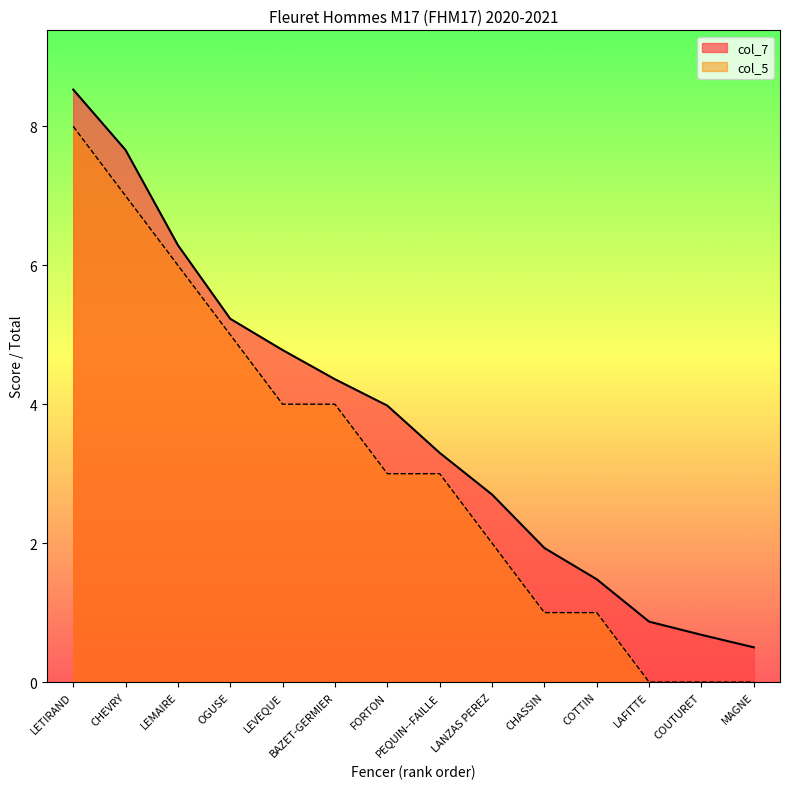

True or false: col_7 and col_5 intersect in this chart.

False